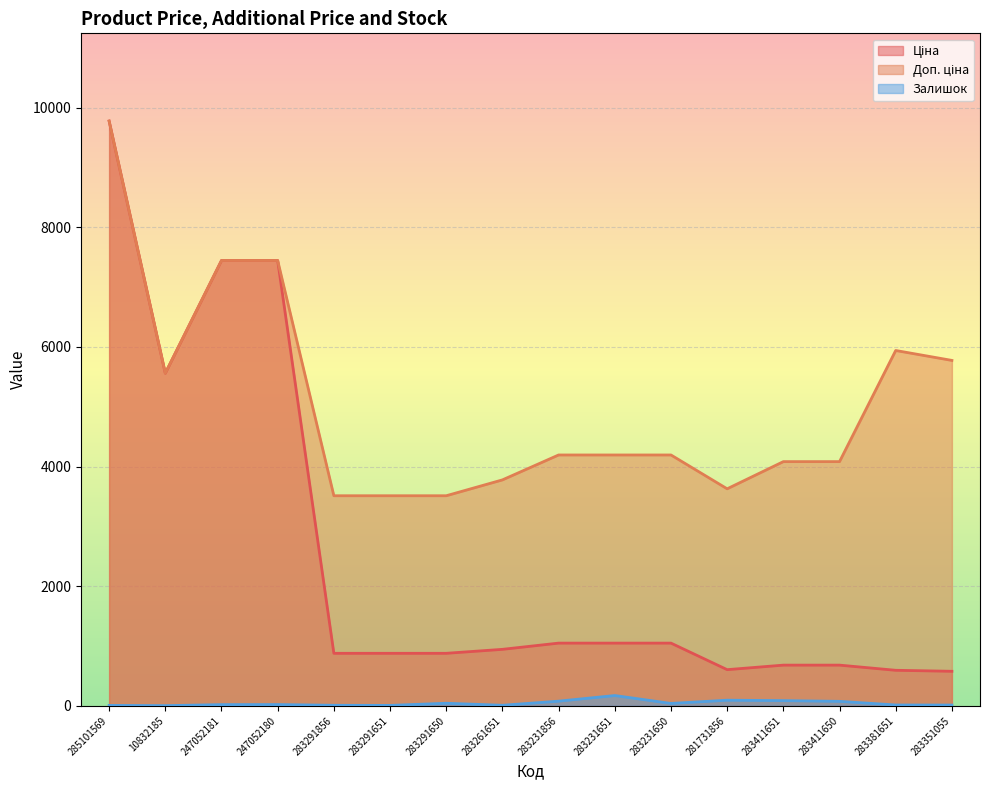

What is the value of the Доп. ціна point at the 11th from the left?

4193.5